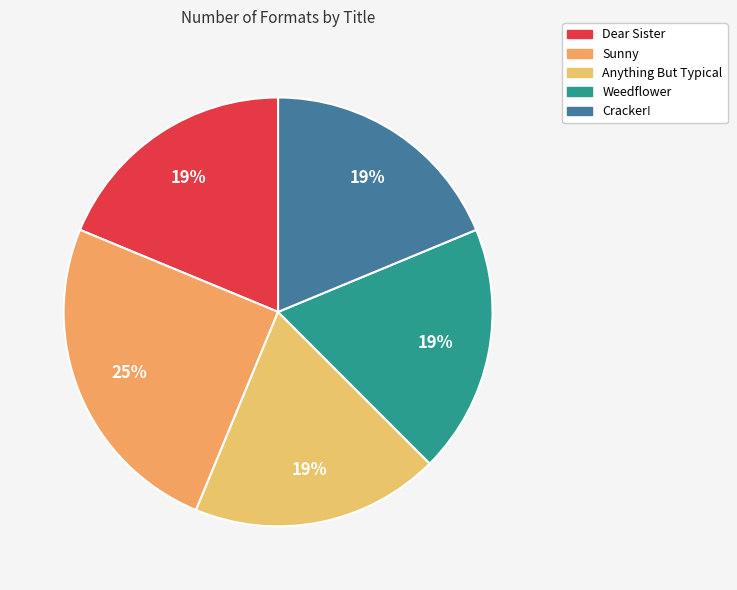

Which has a higher value, Cracker! or Anything But Typical?

Cracker!